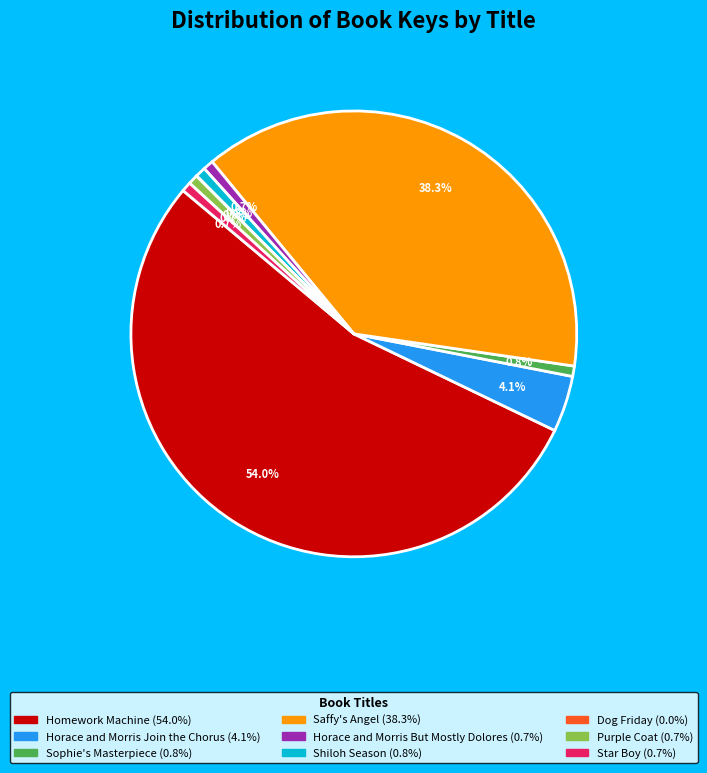

What percentage is the Horace and Morris Join the Chorus slice, to the nearest percent?

4%